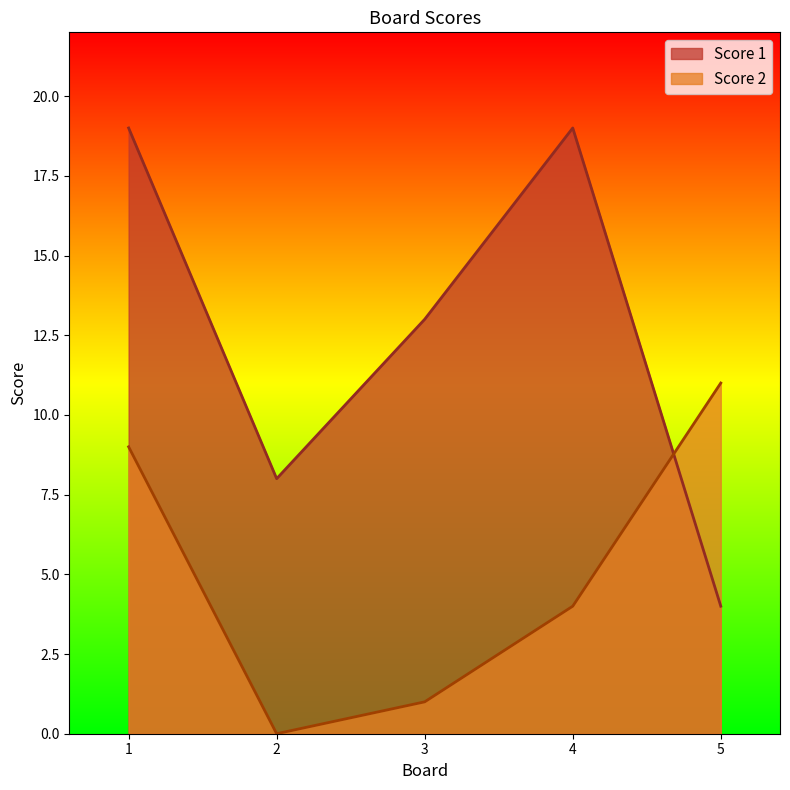

Is it true that Score 1 equals 4 at 5?

True